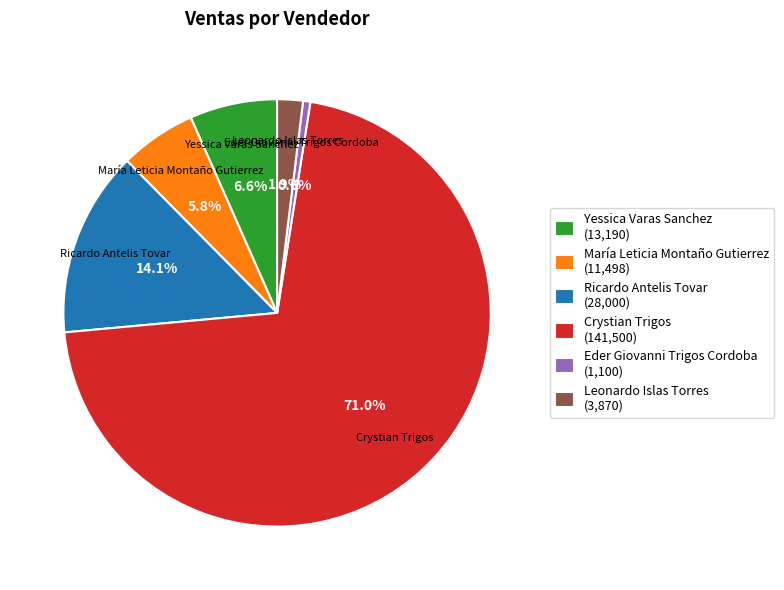

Count the number of slices in the pie.

6